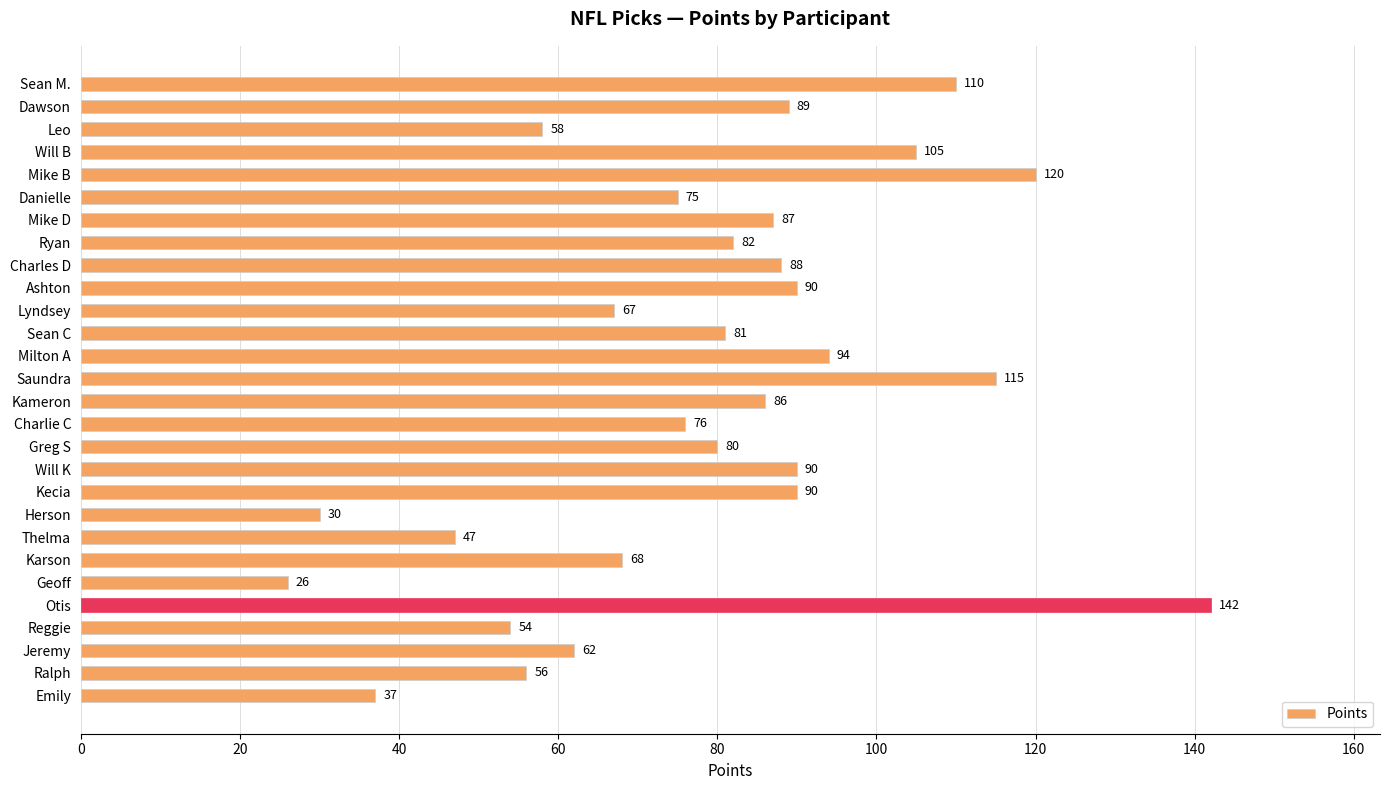

At which category does the chart reach its minimum across all series?

Geoff